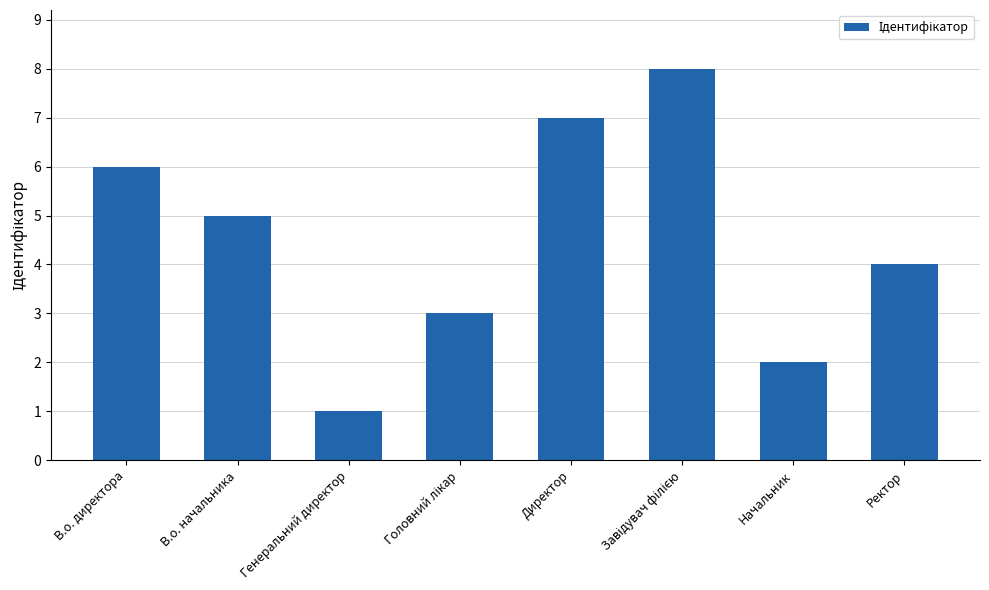

True or false: the data shows 1 at Генеральний директор.

True